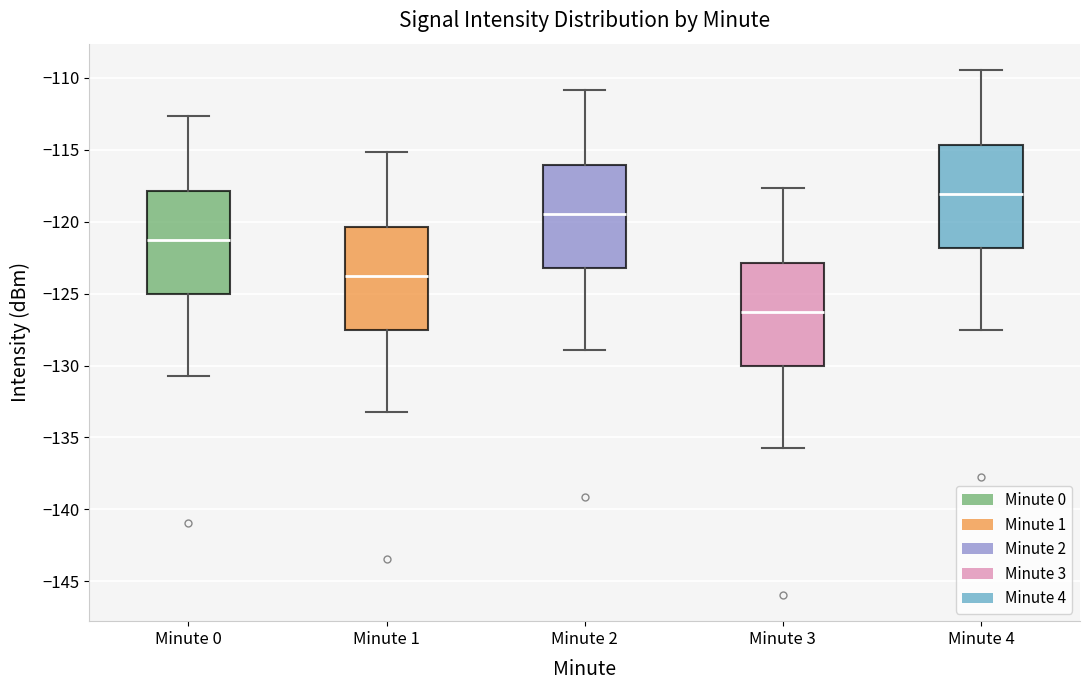

Where does the median line of the box for Minute 1 sit on the y-axis? The values are not printed on the chart, so give them approximately, as read against the axis.

-124.0